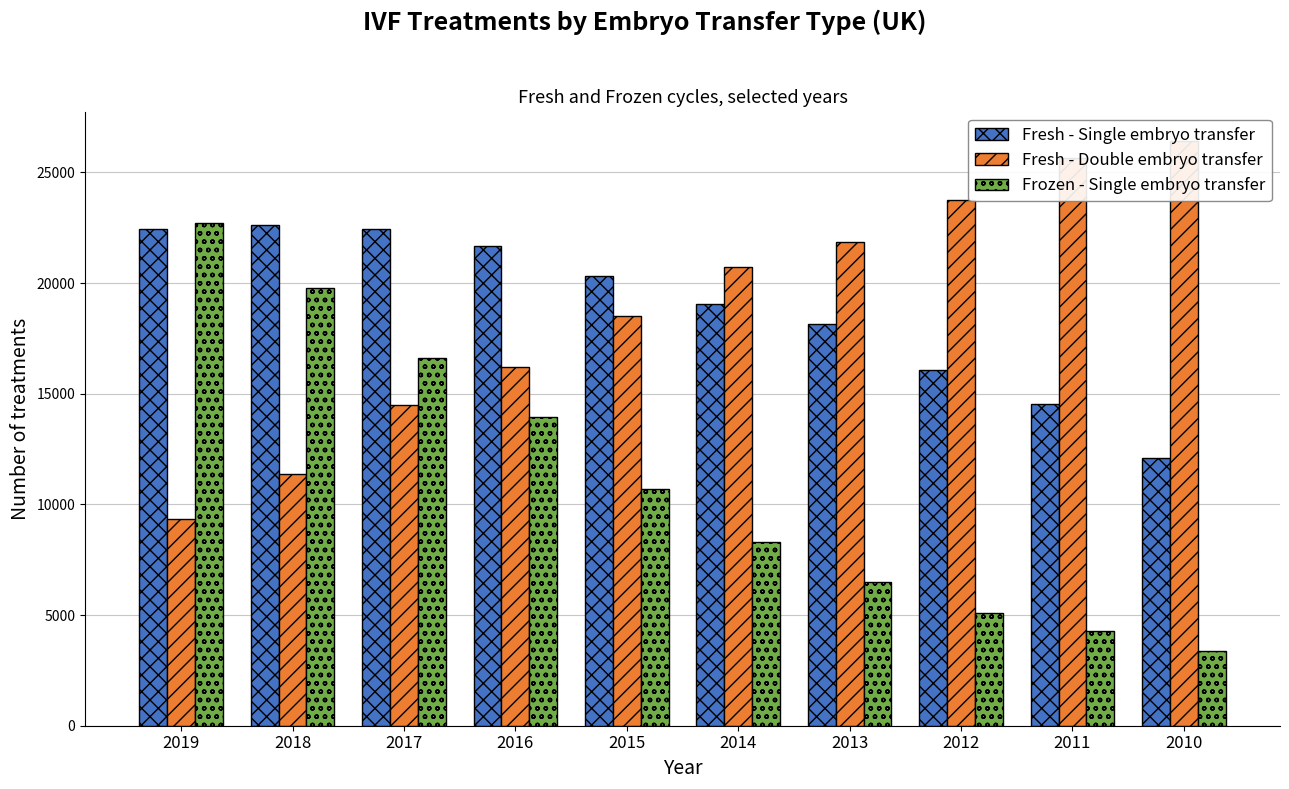

What is the difference between the maximum and minimum values in the Fresh - Double embryo transfer series?

17080